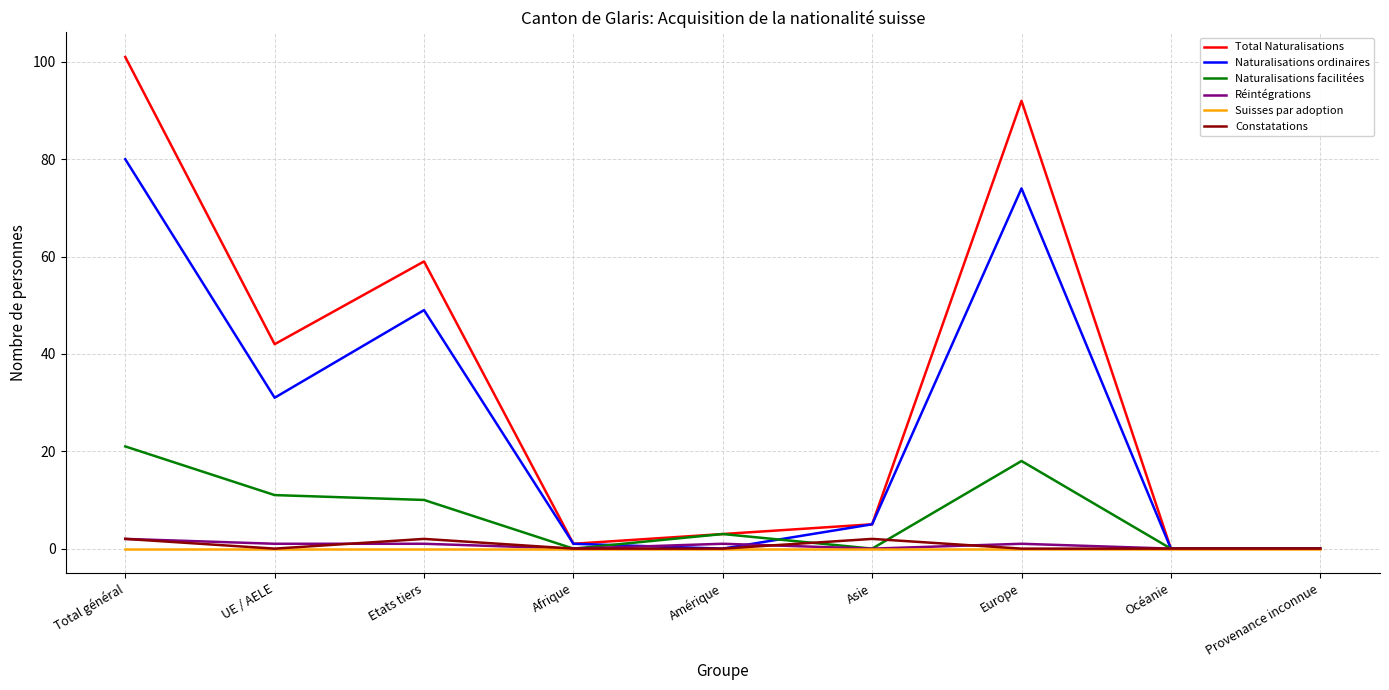

The Suisses par adoption series shows 0 at Amérique. True or false?

True